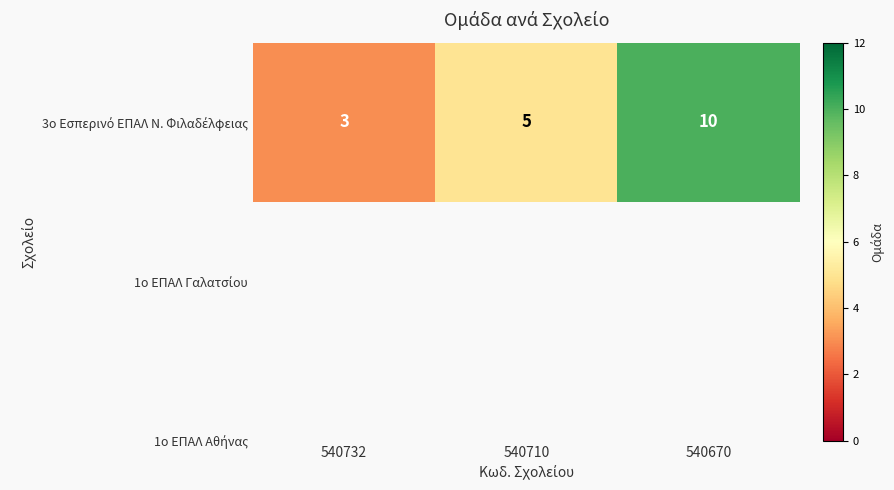

The chart shows a value of 5 at 540710. True or false?

True